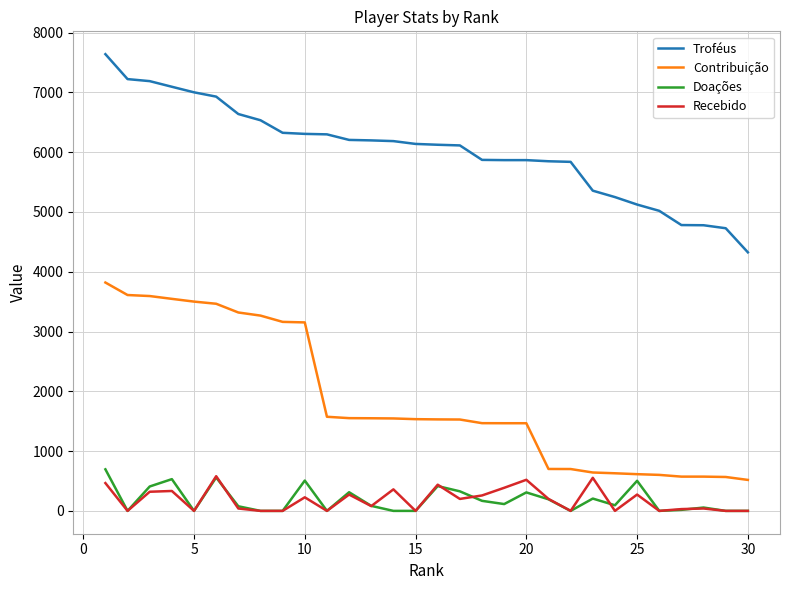

What is the greatest value displayed?

7638